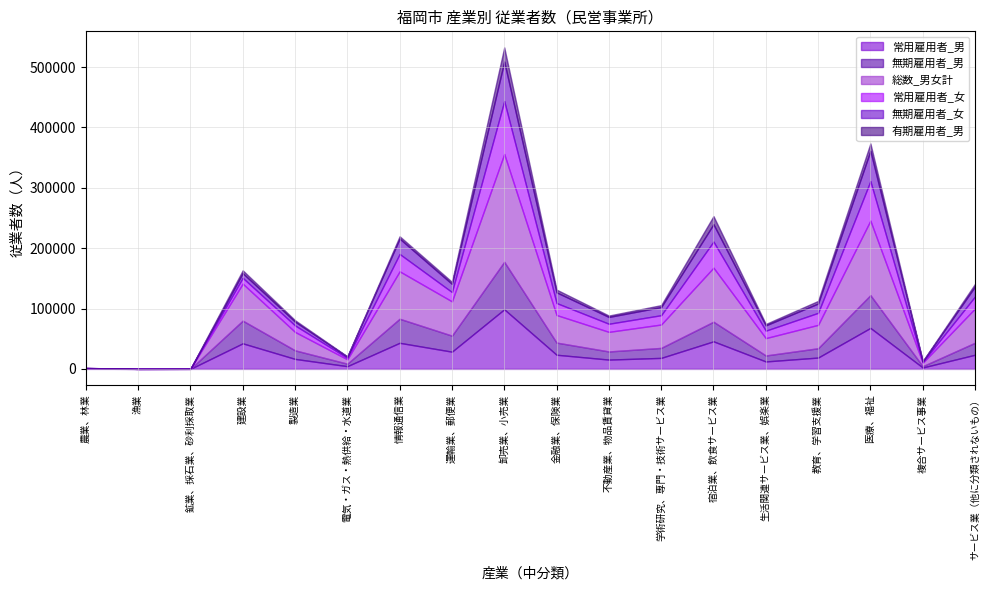

What position from the left is 宿泊業、飲食サービス業?

13